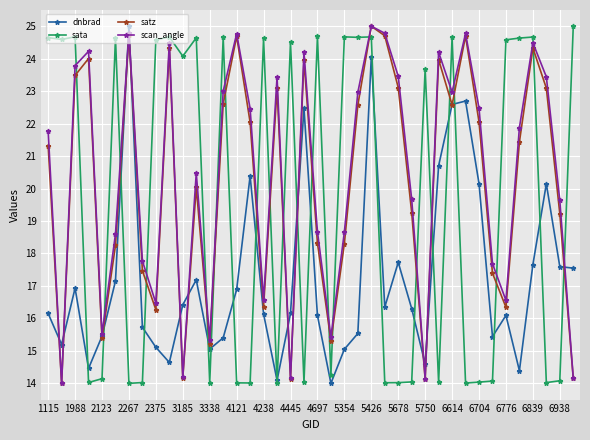

What is the value of the scan_angle point at the 10th from the left?

24.5